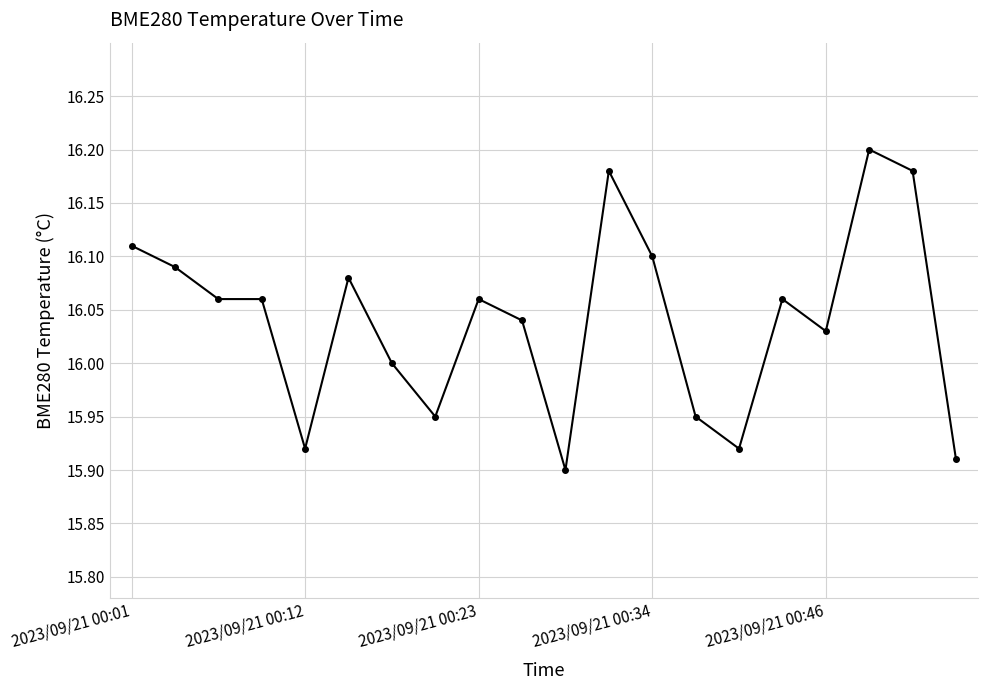

True or false: the data has more than 1 interior local peaks.

True